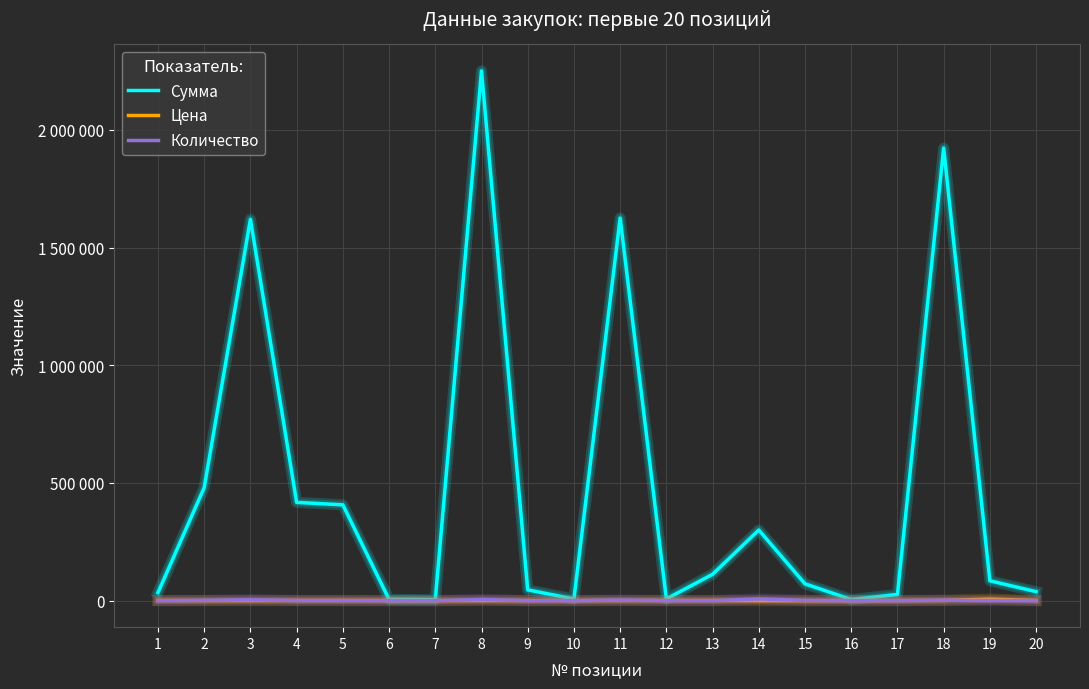

Does the chart have visible grid lines?

Yes